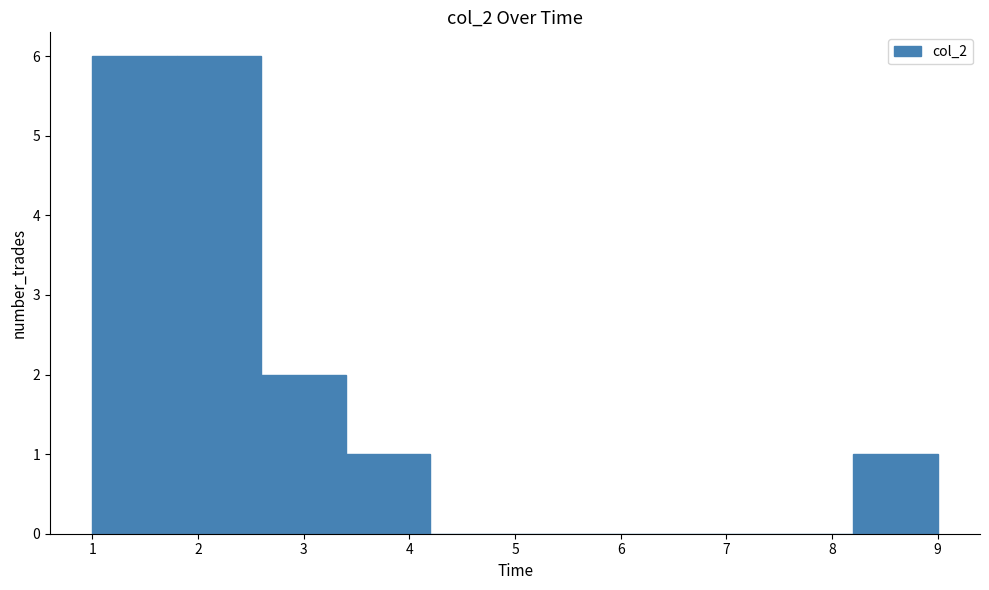

Reading left to right, list every bar in this chart as the range it spans on the x-axis followed by its height. The values are not printed on the chart, so give them approximately, as read against the axis.

1.0 to 1.8: 6
1.8 to 2.6: 6
2.6 to 3.4: 2
3.4 to 4.2: 1
4.2 to 5.0: 0
5.0 to 5.8: 0
5.8 to 6.6: 0
6.6 to 7.4: 0
7.4 to 8.2: 0
8.2 to 9.0: 1